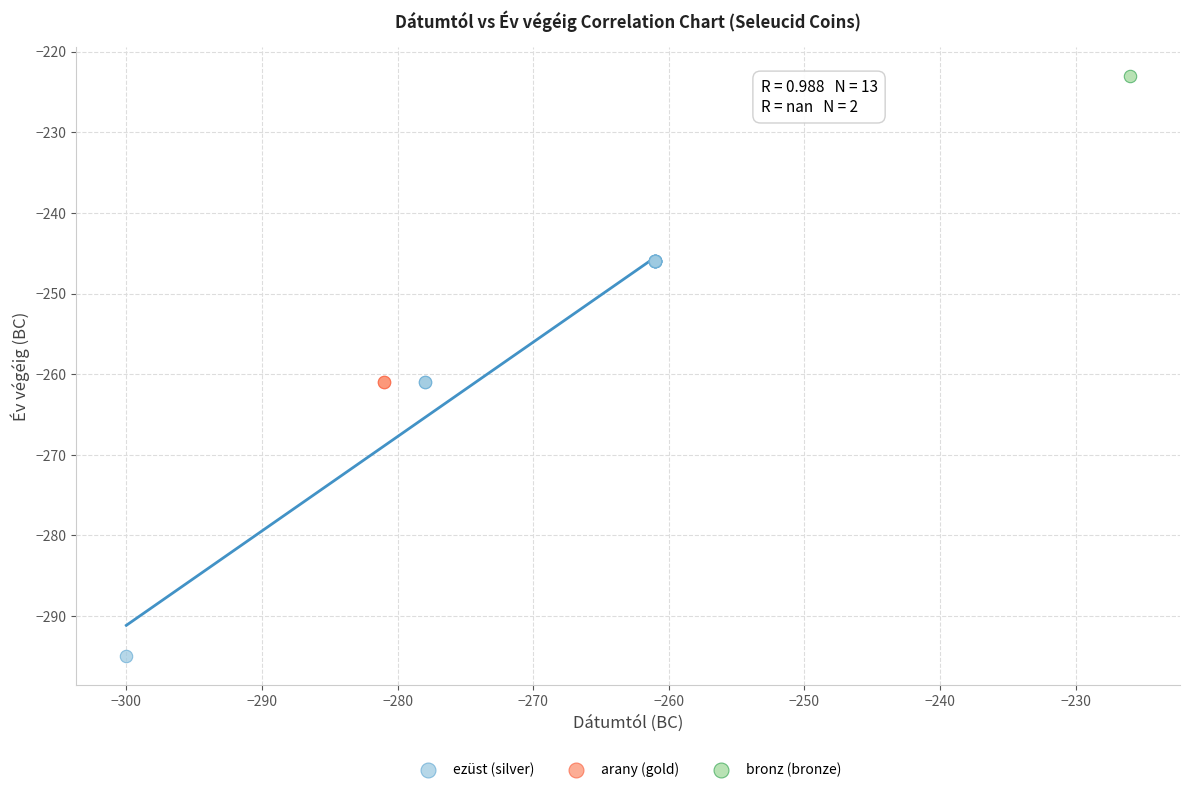

Which series reaches the minimum Y coordinate?

ezüst (silver)